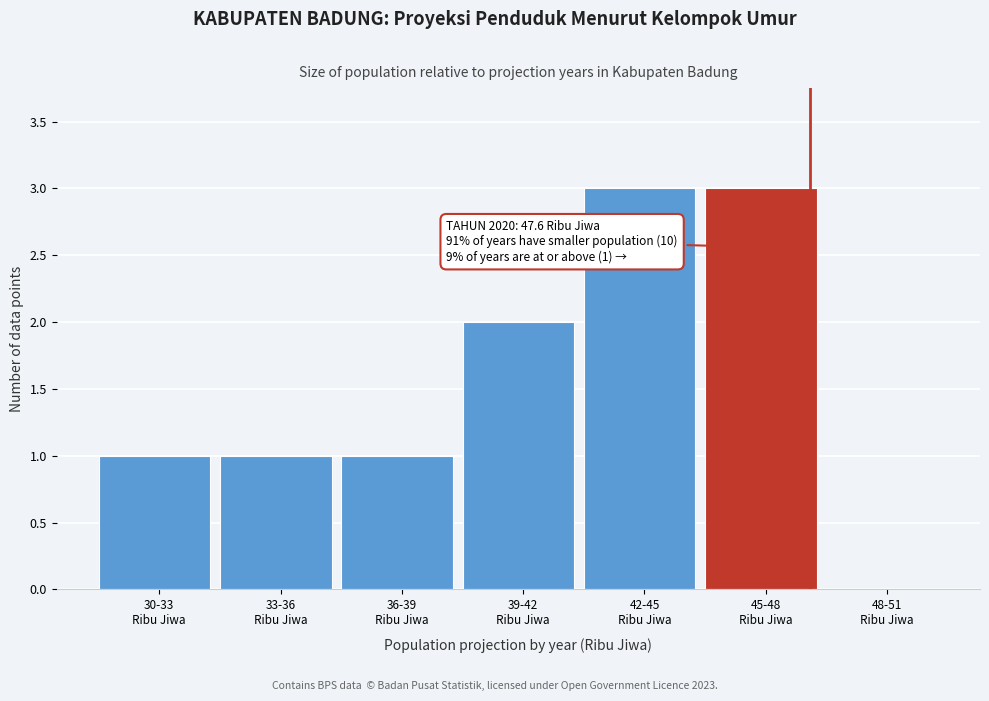

What is the greatest value displayed?

3